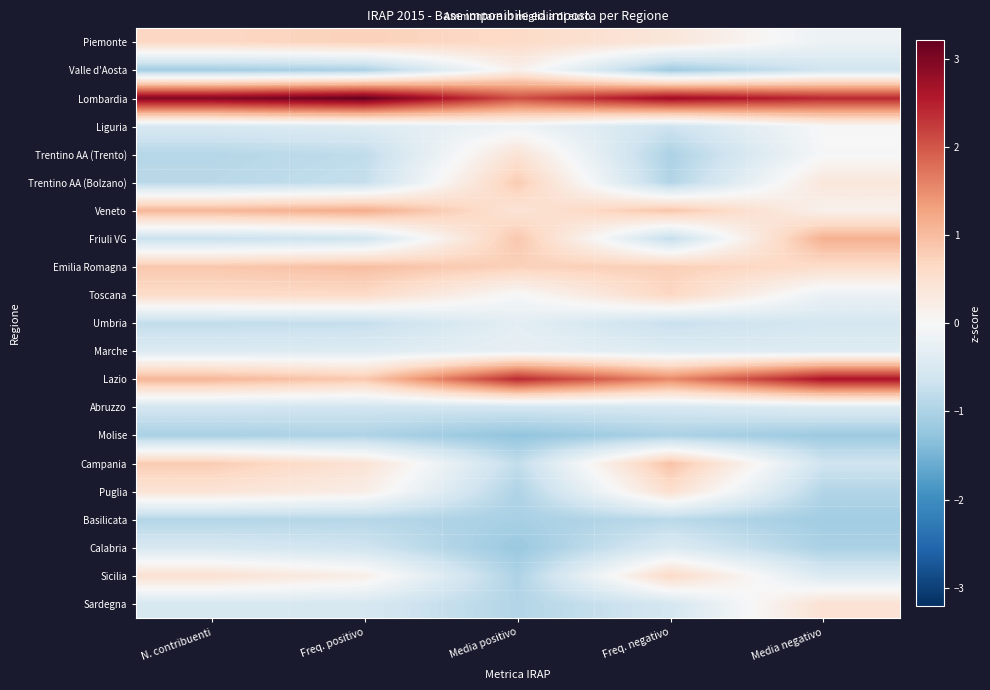

Reading right to left, extract all data points from this chart.

Piemonte: Media negativo=-0.2	Freq. negativo=0.4	Media positivo=0.6	Freq. positivo=0.7	N. contribuenti=0.7
Valle d'Aosta: Media negativo=-0.6	Freq. negativo=-1.1	Media positivo=0.2	Freq. positivo=-1.0	N. contribuenti=-1.1
Lombardia: Media negativo=2.4	Freq. negativo=2.8	Media positivo=2.1	Freq. positivo=3.2	N. contribuenti=3.0
Liguria: Media negativo=-0.0	Freq. negativo=-0.7	Media positivo=-0.1	Freq. positivo=-0.4	N. contribuenti=-0.5
Trentino AA (Trento): Media negativo=-0.0	Freq. negativo=-1.0	Media positivo=0.4	Freq. positivo=-0.8	N. contribuenti=-0.9
Trentino AA (Bolzano): Media negativo=0.4	Freq. negativo=-1.0	Media positivo=0.8	Freq. positivo=-0.8	N. contribuenti=-0.9
Veneto: Media negativo=0.1	Freq. negativo=0.9	Media positivo=0.4	Freq. positivo=1.2	N. contribuenti=1.1
Friuli VG: Media negativo=1.1	Freq. negativo=-0.8	Media positivo=0.9	Freq. positivo=-0.6	N. contribuenti=-0.7
Emilia Romagna: Media negativo=0.6	Freq. negativo=0.8	Media positivo=0.7	Freq. positivo=1.0	N. contribuenti=0.9
Toscana: Media negativo=-0.2	Freq. negativo=0.7	Media positivo=-0.0	Freq. positivo=0.6	N. contribuenti=0.6
Umbria: Media negativo=-0.5	Freq. negativo=-0.7	Media positivo=-0.3	Freq. positivo=-0.8	N. contribuenti=-0.8
Marche: Media negativo=-0.4	Freq. negativo=-0.4	Media positivo=-0.3	Freq. positivo=-0.4	N. contribuenti=-0.4
Lazio: Media negativo=2.6	Freq. negativo=1.5	Media positivo=2.4	Freq. positivo=0.9	N. contribuenti=1.1
Abruzzo: Media negativo=-0.4	Freq. negativo=-0.5	Media positivo=-0.6	Freq. positivo=-0.6	N. contribuenti=-0.6
Molise: Media negativo=-1.2	Freq. negativo=-1.0	Media positivo=-1.3	Freq. positivo=-1.0	N. contribuenti=-1.0
Campania: Media negativo=-0.6	Freq. negativo=0.9	Media positivo=-0.8	Freq. positivo=0.4	N. contribuenti=0.8
Puglia: Media negativo=-0.9	Freq. negativo=0.5	Media positivo=-1.0	Freq. positivo=0.2	N. contribuenti=0.4
Basilicata: Media negativo=-1.1	Freq. negativo=-0.9	Media positivo=-1.1	Freq. positivo=-0.9	N. contribuenti=-0.9
Calabria: Media negativo=-1.0	Freq. negativo=-0.4	Media positivo=-1.2	Freq. positivo=-0.6	N. contribuenti=-0.5
Sicilia: Media negativo=-0.5	Freq. negativo=0.6	Media positivo=-1.0	Freq. positivo=0.2	N. contribuenti=0.5
Sardegna: Media negativo=0.5	Freq. negativo=-0.6	Media positivo=-0.9	Freq. positivo=-0.5	N. contribuenti=-0.5